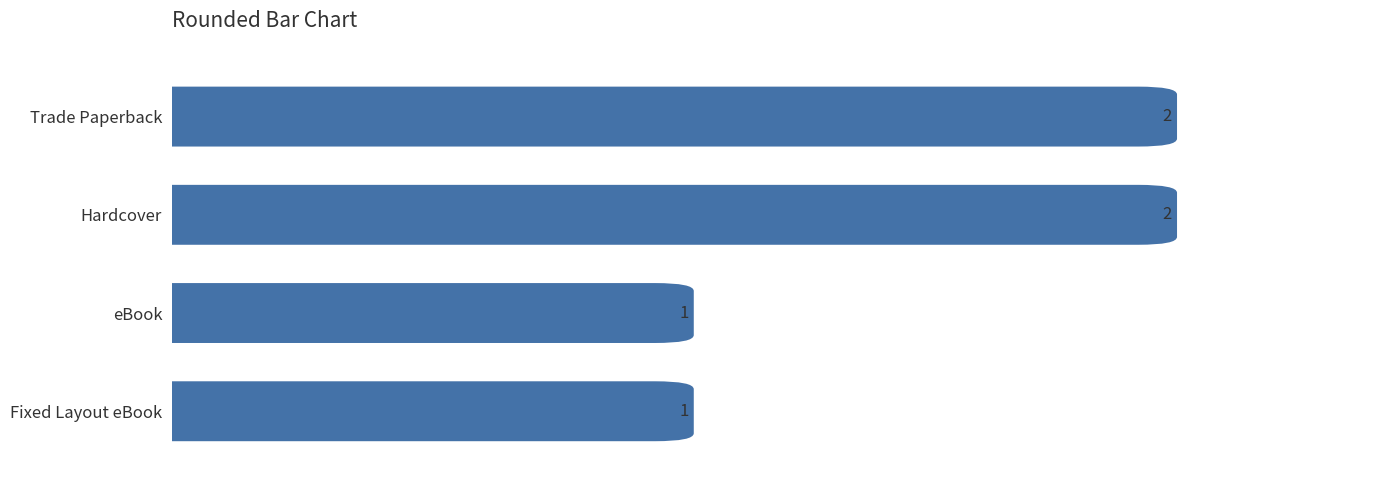

Which category has the highest value across all series?

Hardcover